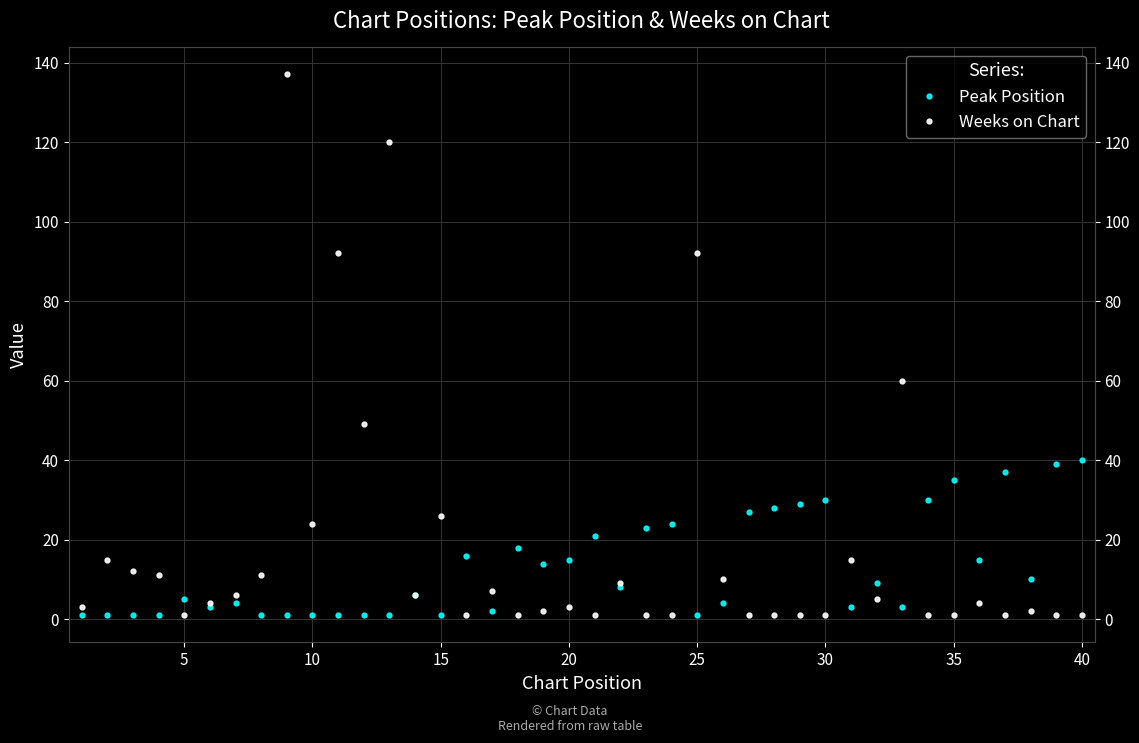

How many times do Peak Position and Weeks on Chart cross each other?

13